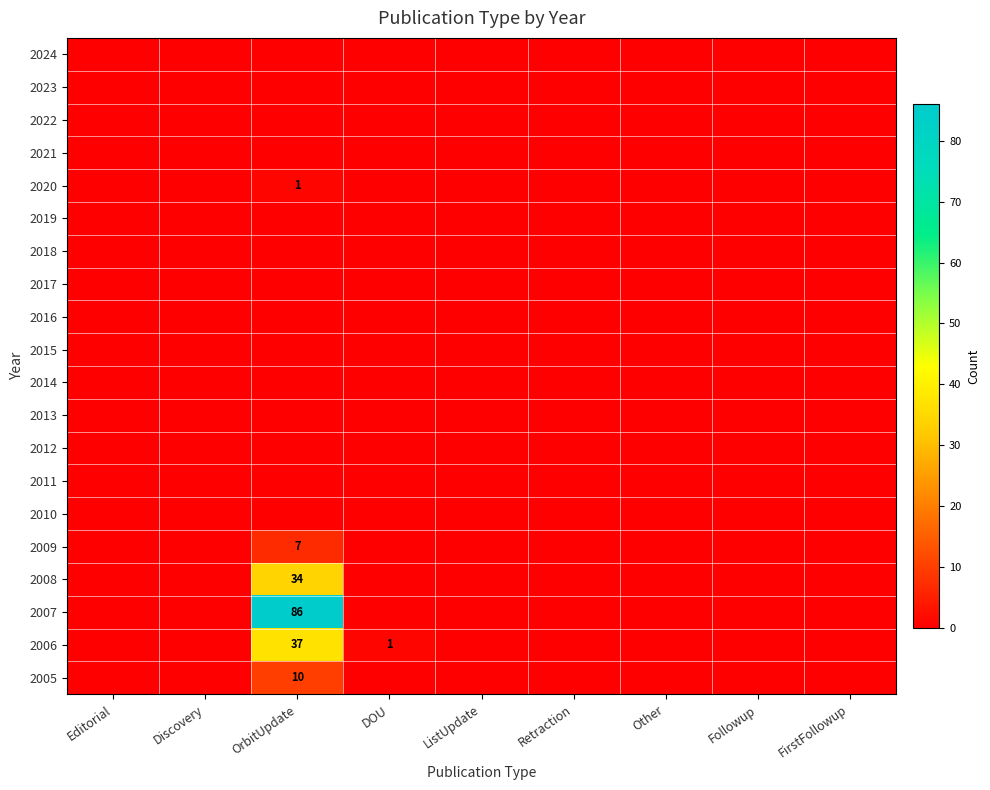

Rank the series at OrbitUpdate from highest to lowest value.

2007, 2006, 2008, 2005, 2009, 2020, 2024, 2023, 2022, 2021, 2019, 2018, 2017, 2016, 2015, 2014, 2013, 2012, 2011, 2010